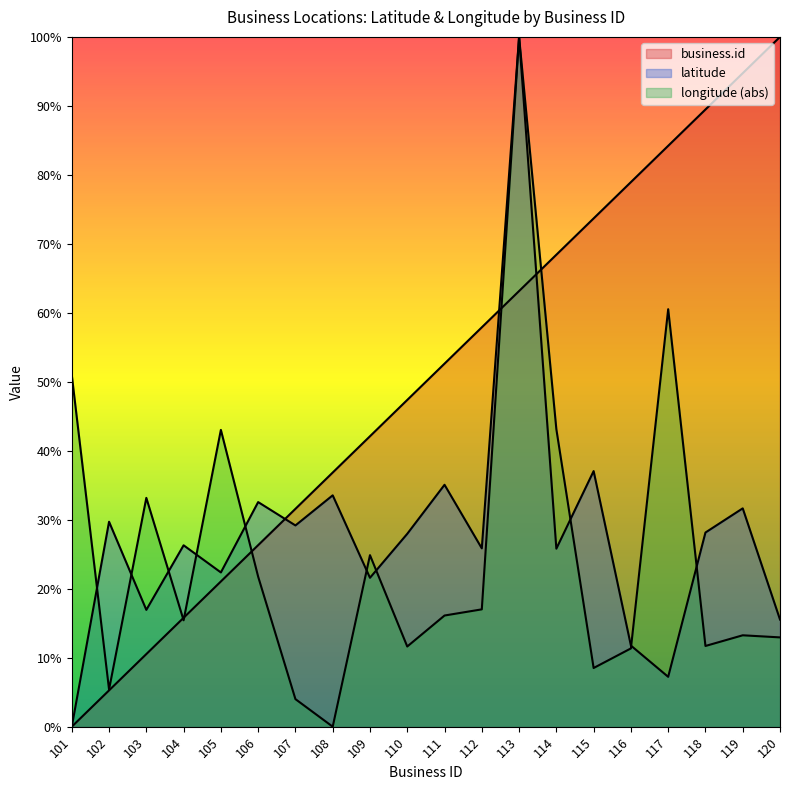

What is the average value of the business.id series?

50.0